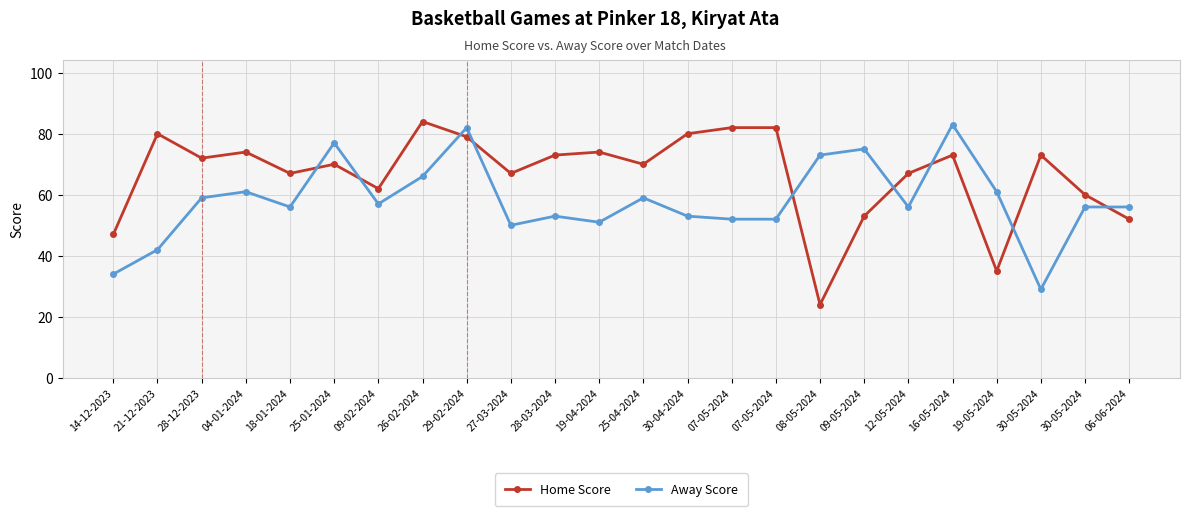

Reading right to left, list all the values displayed in this chart.

Home Score: 06-06-2024=52	30-05-2024=60	30-05-2024=73	19-05-2024=35	16-05-2024=73	12-05-2024=67	09-05-2024=53	08-05-2024=24	07-05-2024=82	07-05-2024=82	30-04-2024=80	25-04-2024=70	19-04-2024=74	28-03-2024=73	27-03-2024=67	29-02-2024=79	26-02-2024=84	09-02-2024=62	25-01-2024=70	18-01-2024=67	04-01-2024=74	28-12-2023=72	21-12-2023=80	14-12-2023=47
Away Score: 06-06-2024=56	30-05-2024=56	30-05-2024=29	19-05-2024=61	16-05-2024=83	12-05-2024=56	09-05-2024=75	08-05-2024=73	07-05-2024=52	07-05-2024=52	30-04-2024=53	25-04-2024=59	19-04-2024=51	28-03-2024=53	27-03-2024=50	29-02-2024=82	26-02-2024=66	09-02-2024=57	25-01-2024=77	18-01-2024=56	04-01-2024=61	28-12-2023=59	21-12-2023=42	14-12-2023=34